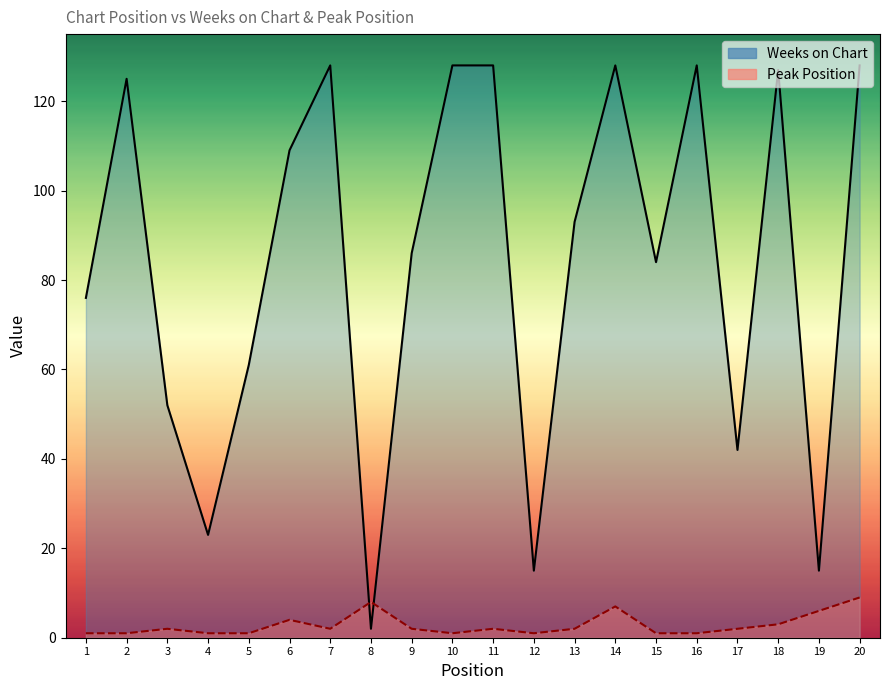

How many times do Peak Position and Weeks on Chart cross each other?

2